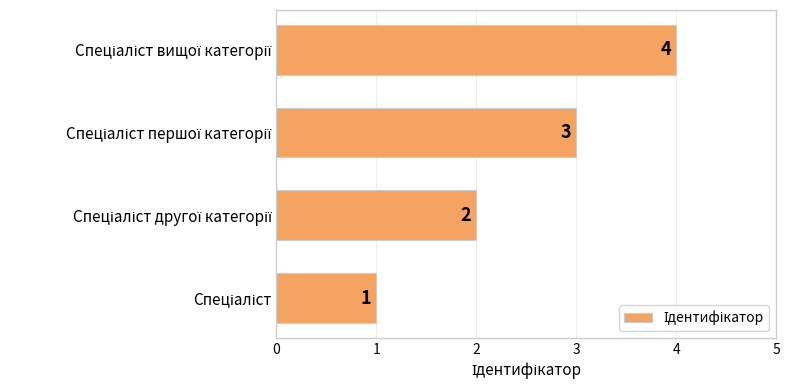

Are the bars horizontal?

Yes